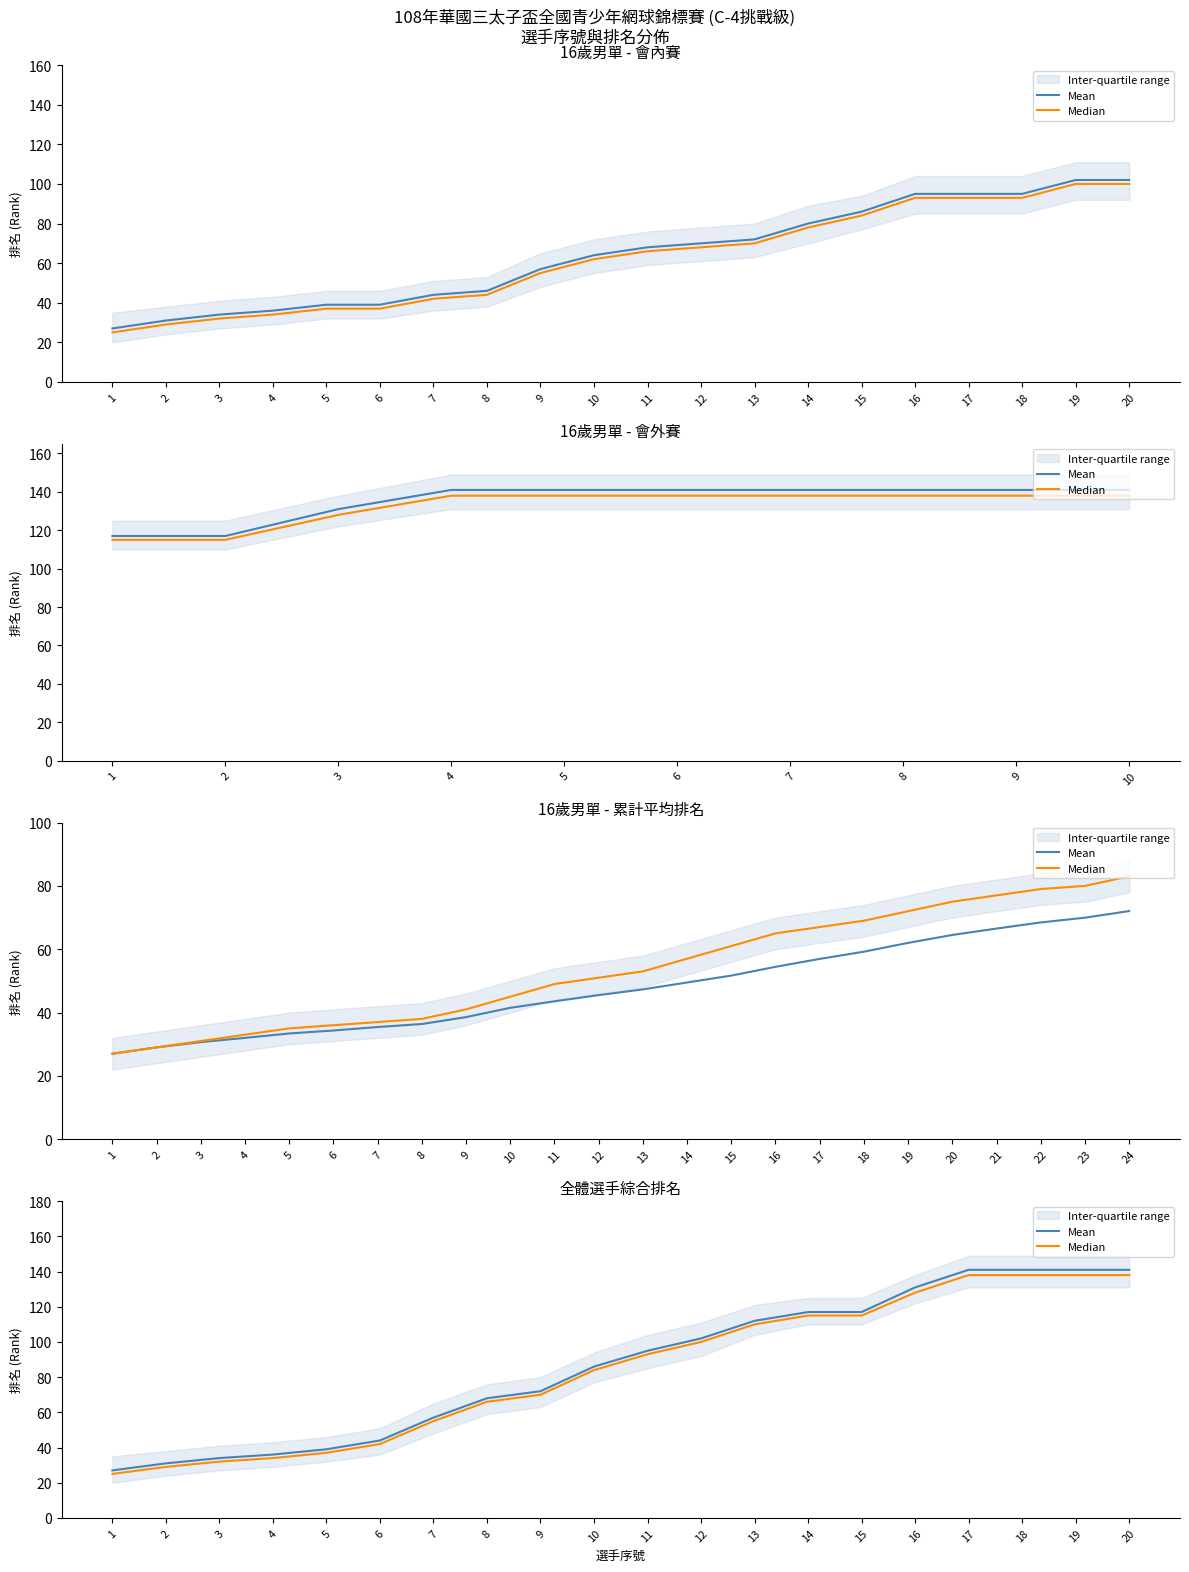

Reading right to left, transcribe all the data shown in this chart.

Mean: 141	141	141	141	131	117	117	112	102	95	86	72	68	57	44	39	36	34	31	27
Median: 138	138	138	138	128	115	115	110	100	93	84	70	66	55	42	37	34	32	29	25